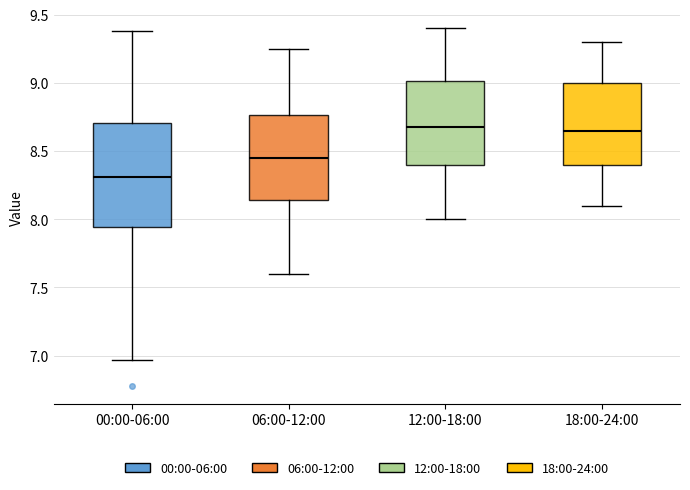

Reading left to right, transcribe this box plot: for each box, give where its median line is, the range the box spans, and where its two whiskers end, as read against the y-axis. The values are not printed on the chart, so give them approximately, as read against the axis.

00:00-06:00: median 8.30, box 7.95 to 8.70, whiskers 6.95 to 9.40
06:00-12:00: median 8.45, box 8.15 to 8.75, whiskers 7.60 to 9.25
12:00-18:00: median 8.70, box 8.40 to 9.00, whiskers 8.00 to 9.40
18:00-24:00: median 8.65, box 8.40 to 9.00, whiskers 8.10 to 9.30